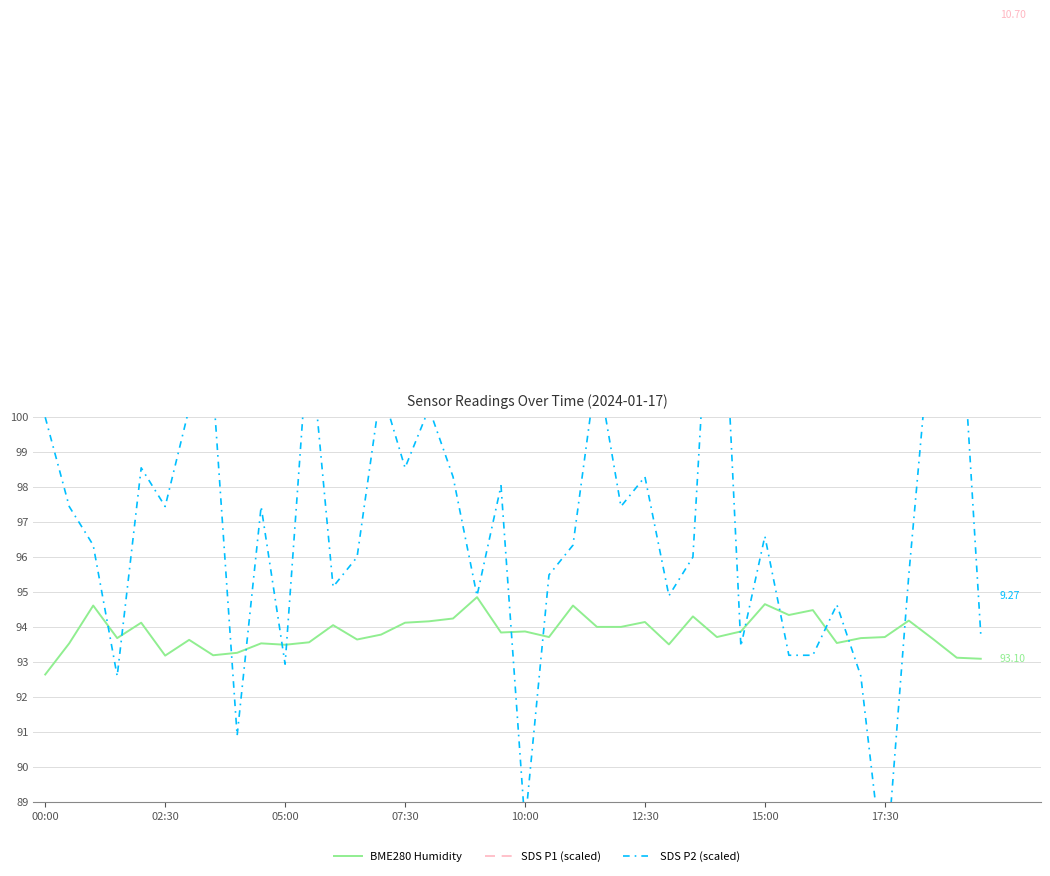

Which category has the lowest value across all series?

17:30